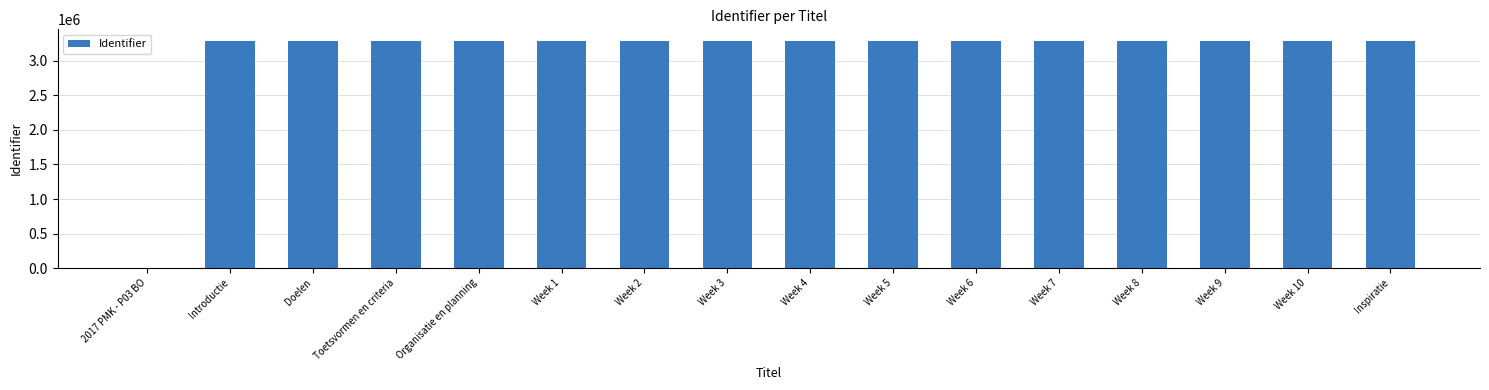

Approximately how many times larger is the value at Week 8 compared to Week 6?

1.0